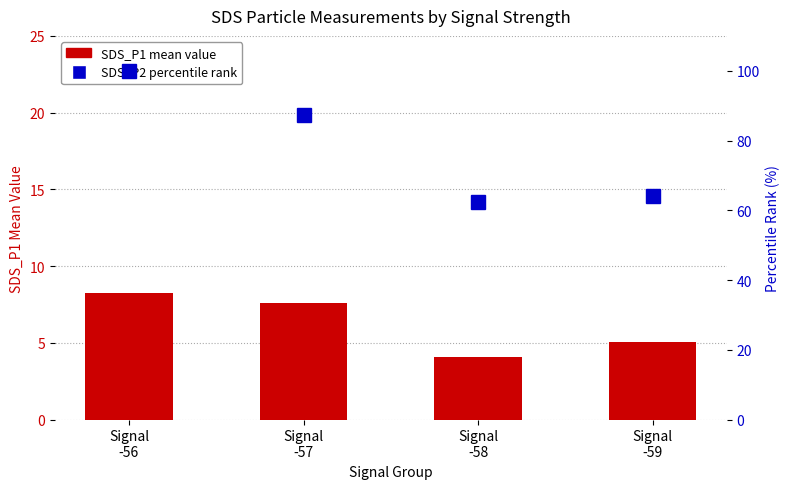

Are the bars grouped side by side (vs. stacked)?

Yes